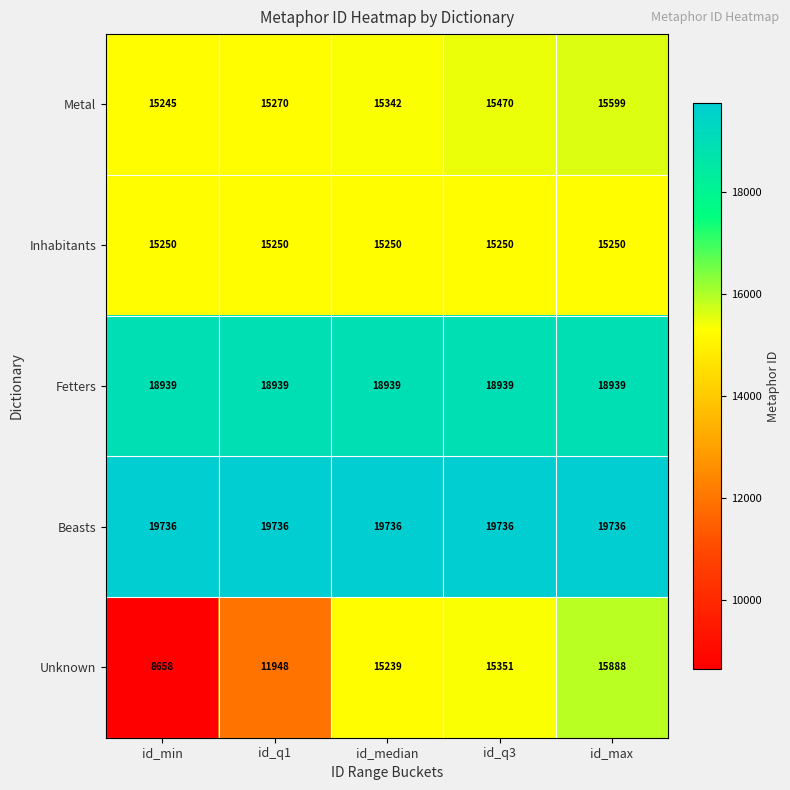

Reading left to right, list all the values displayed in this chart.

Metal: id_min=15245	id_q1=15270	id_median=15342	id_q3=15470	id_max=15599
Inhabitants: id_min=15250	id_q1=15250	id_median=15250	id_q3=15250	id_max=15250
Fetters: id_min=18939	id_q1=18939	id_median=18939	id_q3=18939	id_max=18939
Beasts: id_min=19736	id_q1=19736	id_median=19736	id_q3=19736	id_max=19736
Unknown: id_min=8658	id_q1=11948	id_median=15239	id_q3=15351	id_max=15888